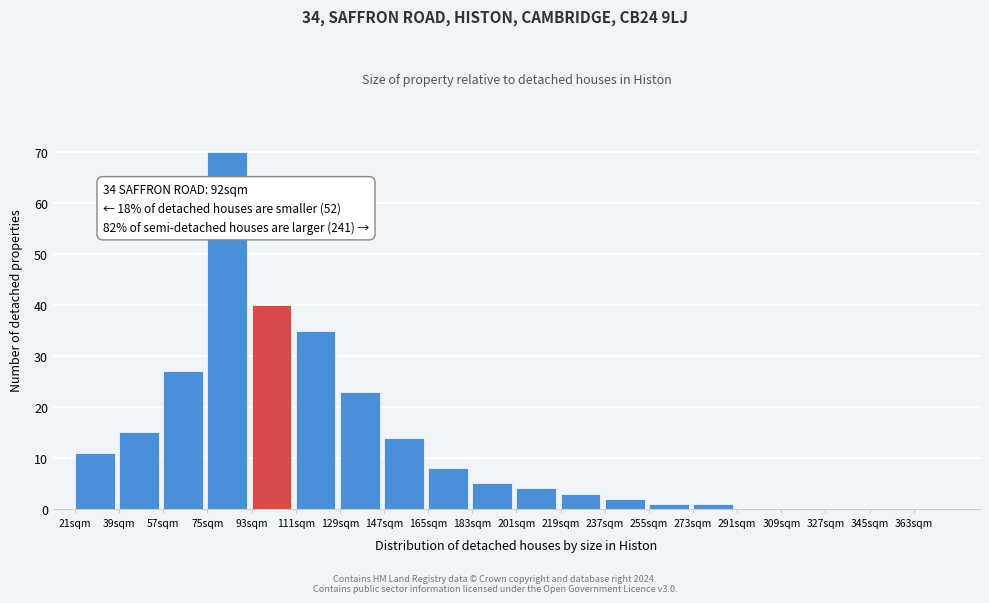

Reading left to right, transcribe all the data shown in this chart.

21sqm=11	39sqm=15	57sqm=27	75sqm=70	93sqm=40	111sqm=35	129sqm=23	147sqm=14	165sqm=8	183sqm=5	201sqm=4	219sqm=3	237sqm=2	255sqm=1	273sqm=1	291sqm=0	309sqm=0	327sqm=0	345sqm=0	363sqm=0